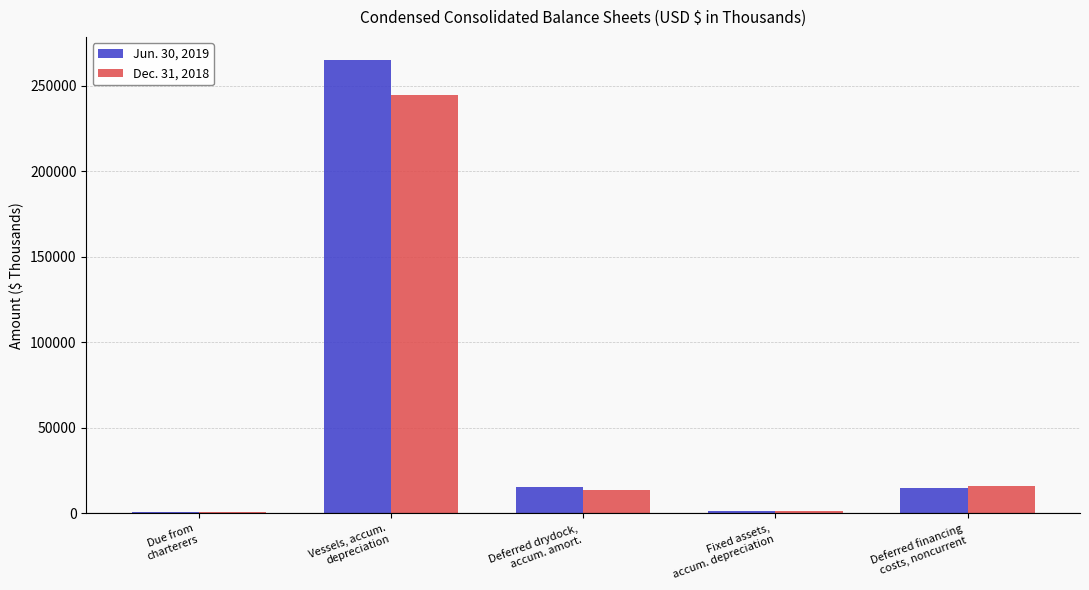

What are all the series names shown in the legend?

Jun. 30, 2019, Dec. 31, 2018